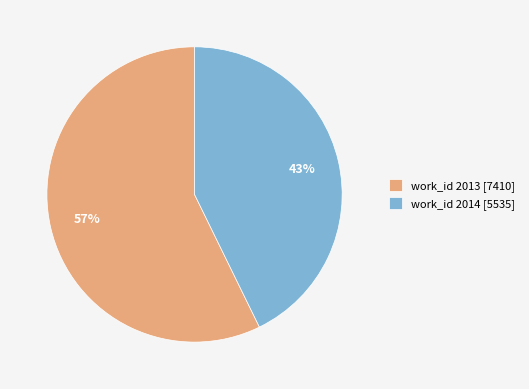

Which category accounts for the majority?

work_id 2013 [7410]